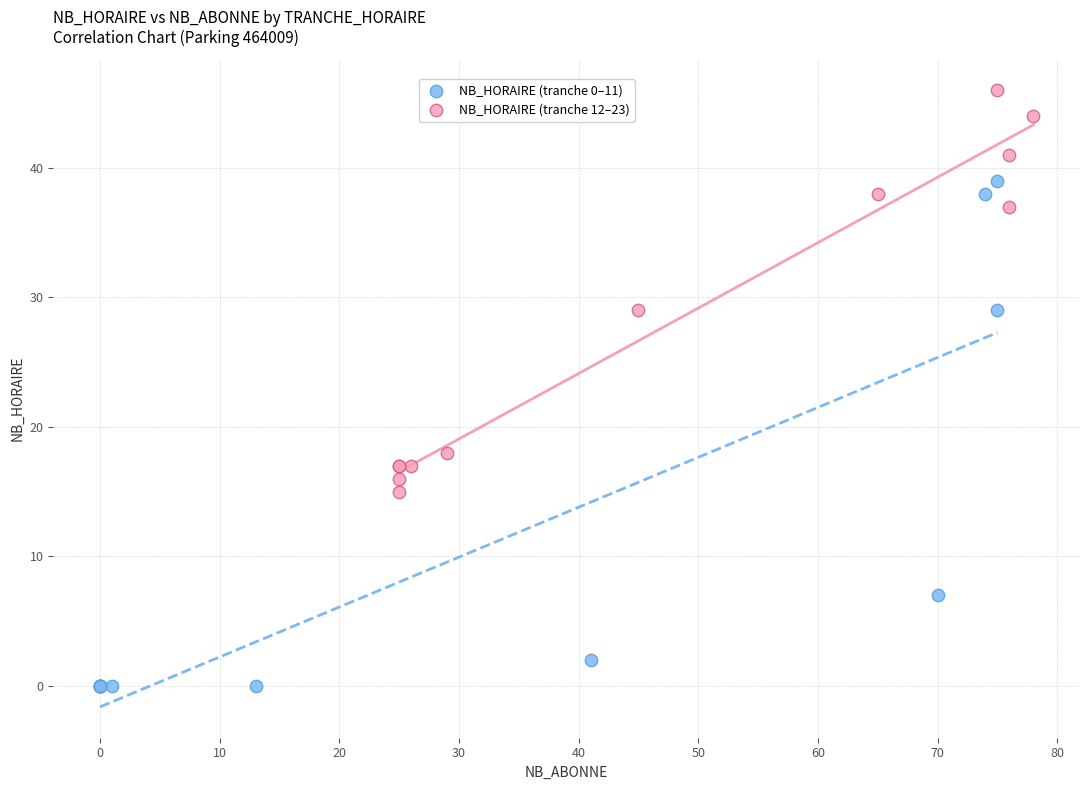

Which series reaches the minimum Y coordinate?

NB_HORAIRE (tranche 0–11)